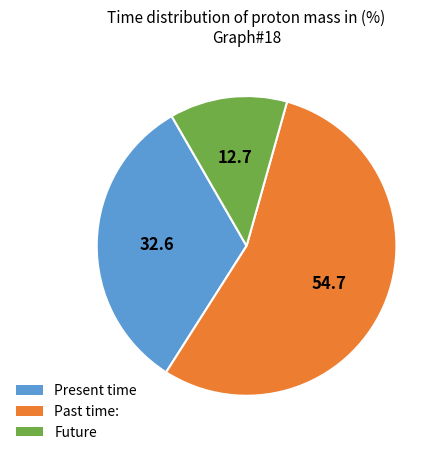

Count the number of slices in the pie.

3